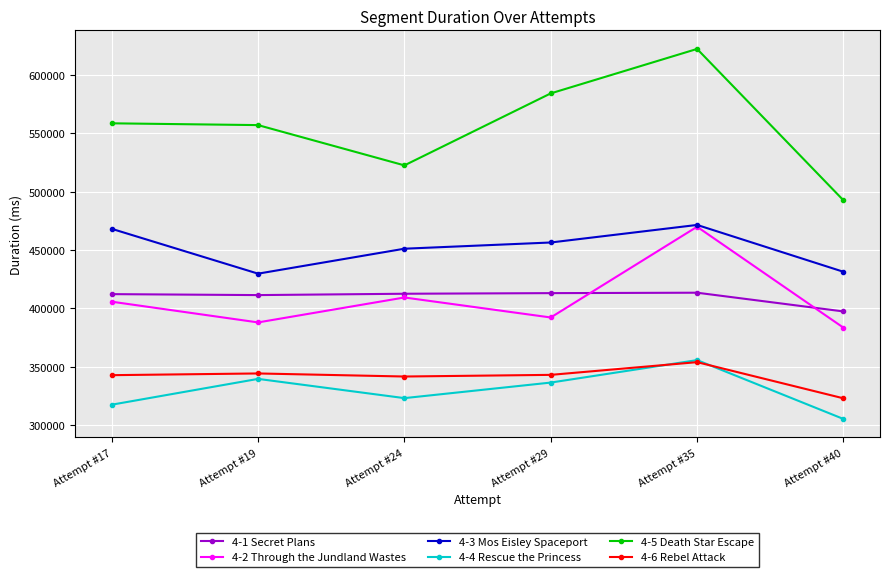

True or false: 4-2 Through the Jundland Wastes has a value of 409273 at Attempt #24.

True